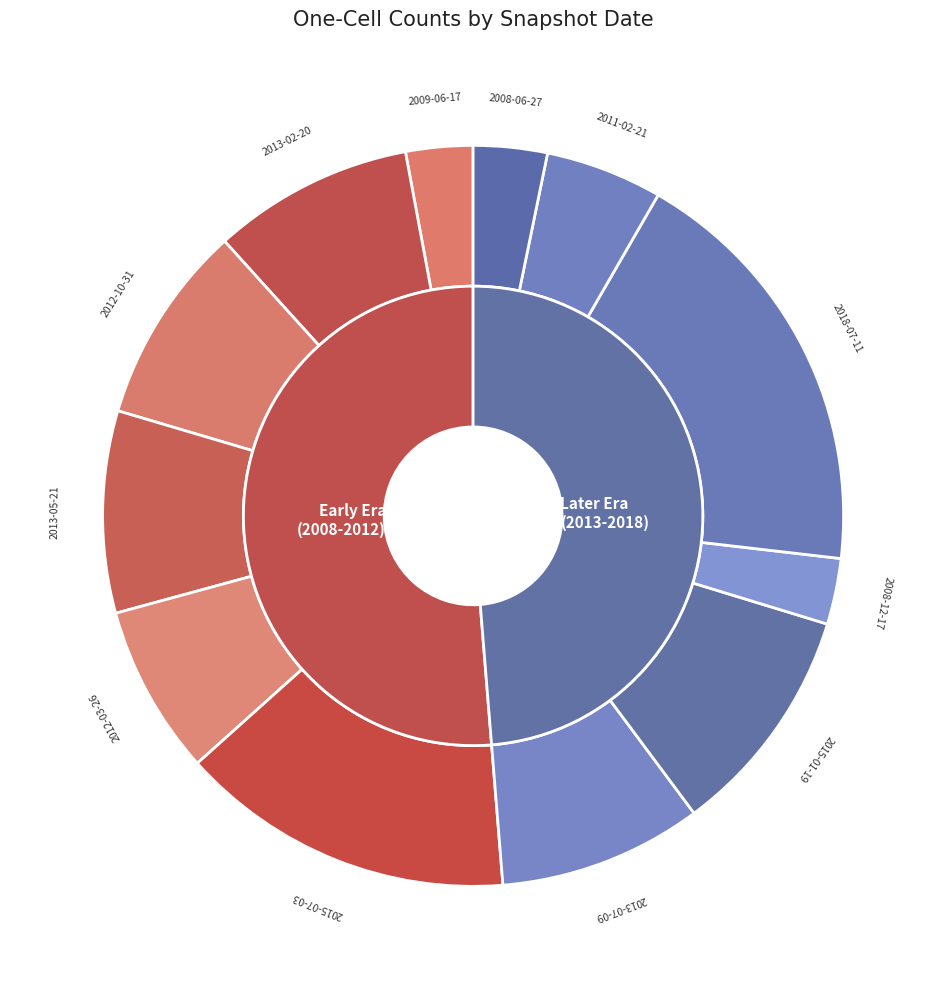

Is there a majority slice in this chart?

No